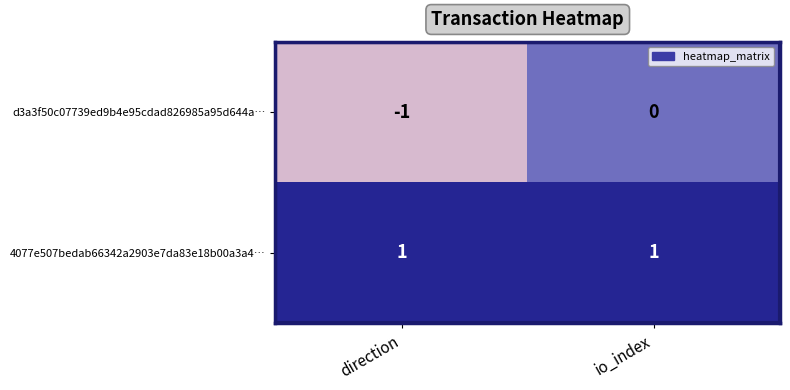

Reading right to left, extract all data points from this chart.

d3a3f50c07739ed9b4e95cdad826985a95d644a…: 0	-1
4077e507bedab66342a2903e7da83e18b00a3a4…: 1	1